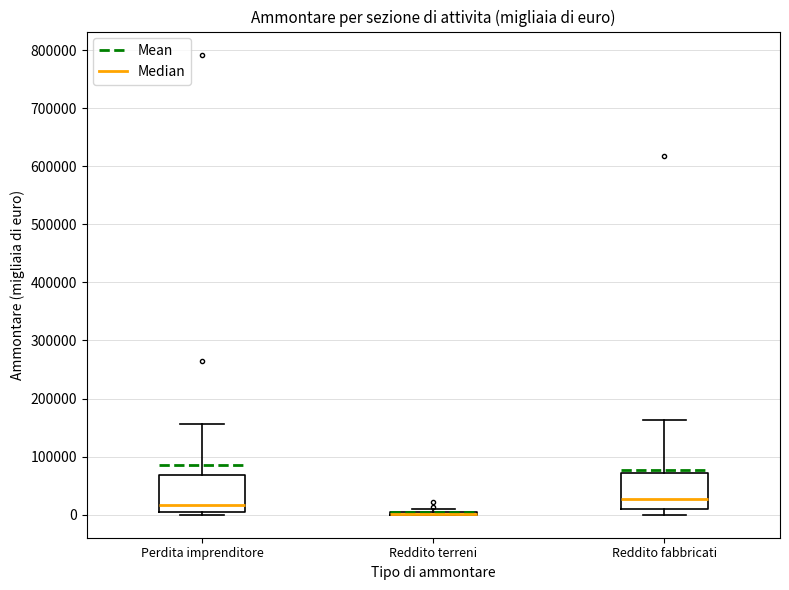

Reading left to right, read every box against the y-axis: the position of its median line, the range the box covers, and the ends of its whiskers. The values are not printed on the chart, so give them approximately, as read against the axis.

Perdita imprenditore: median 20000, box 0 to 70000, whiskers 0 (just below the box's lower edge) to 160000
Reddito terreni: box collapsed to a line at 0, whiskers 0 to 10000
Reddito fabbricati: median 30000, box 10000 to 70000, whiskers 0 to 160000